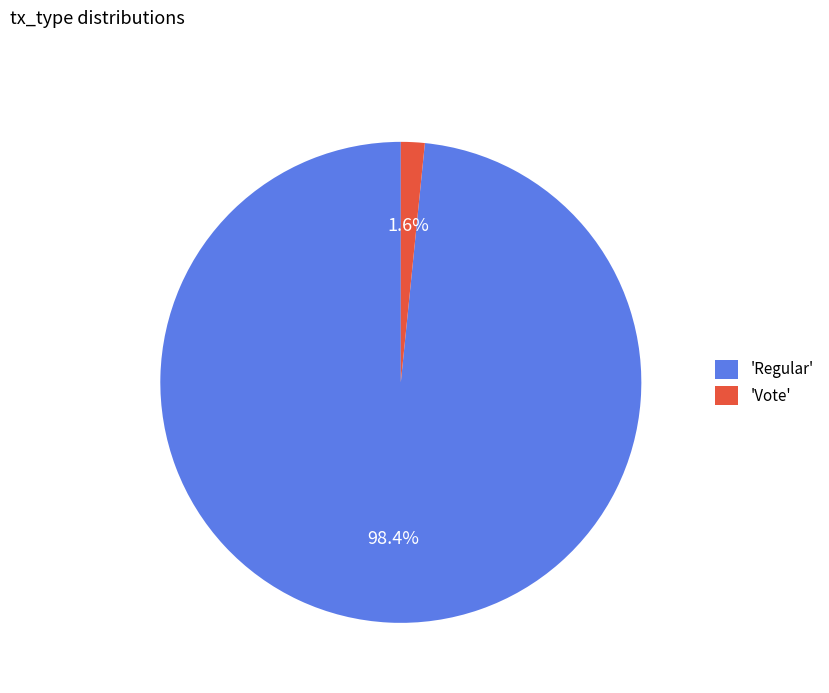

Which slice is the largest?

'Regular'